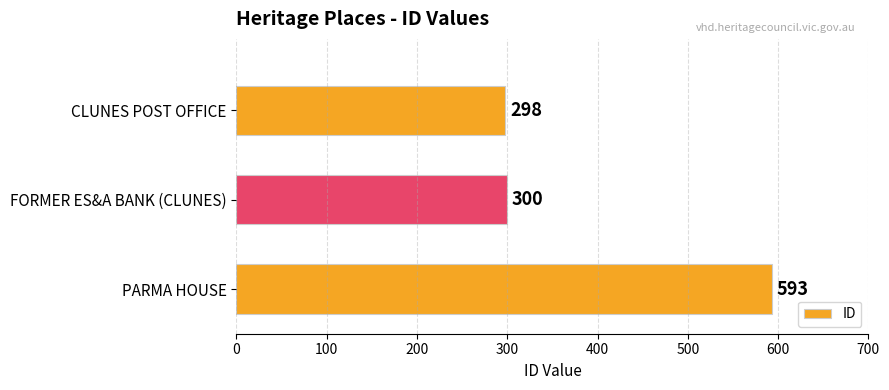

Rank the categories by value from highest to lowest.

PARMA HOUSE, FORMER ES&A BANK (CLUNES), CLUNES POST OFFICE